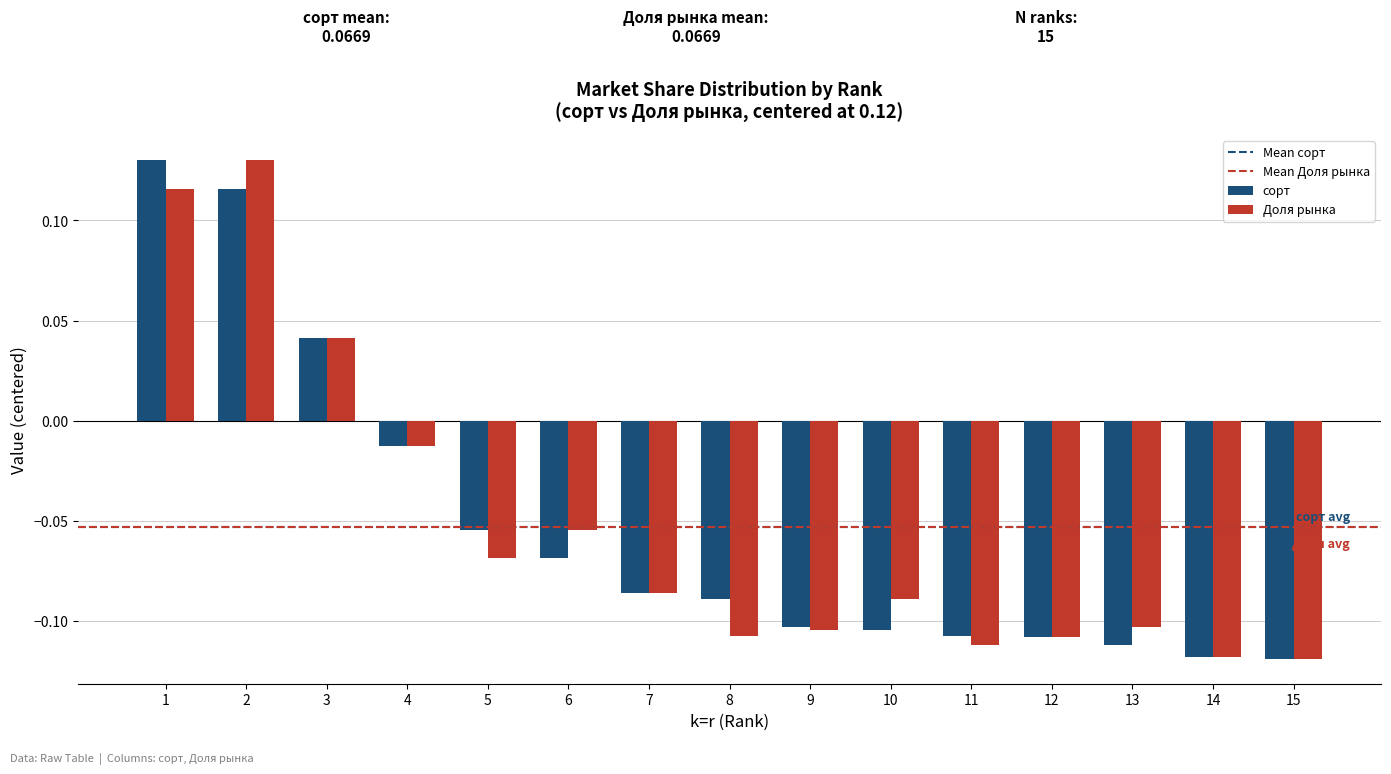

What is the difference between the maximum and second lowest values in the сорт series?

0.2